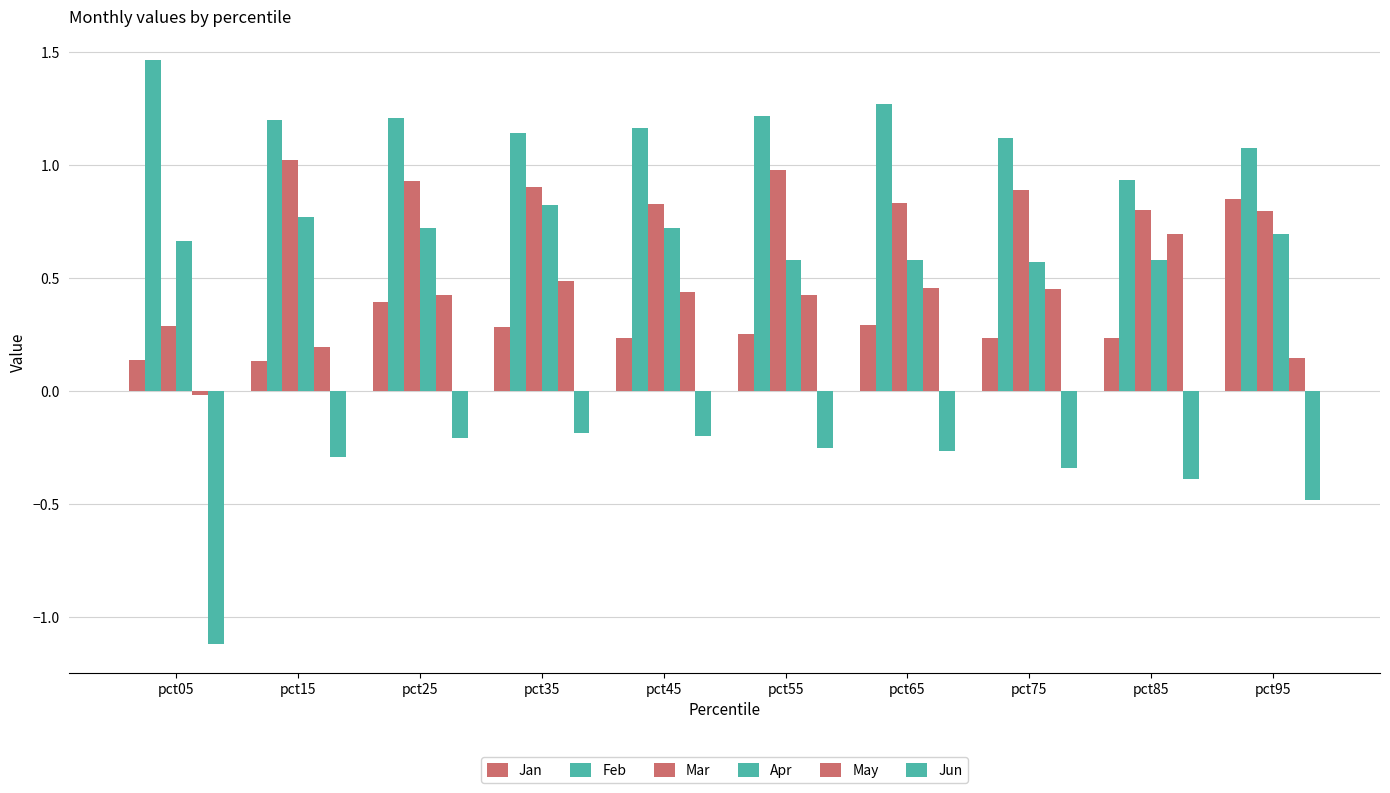

Count the number of categories in the chart.

10